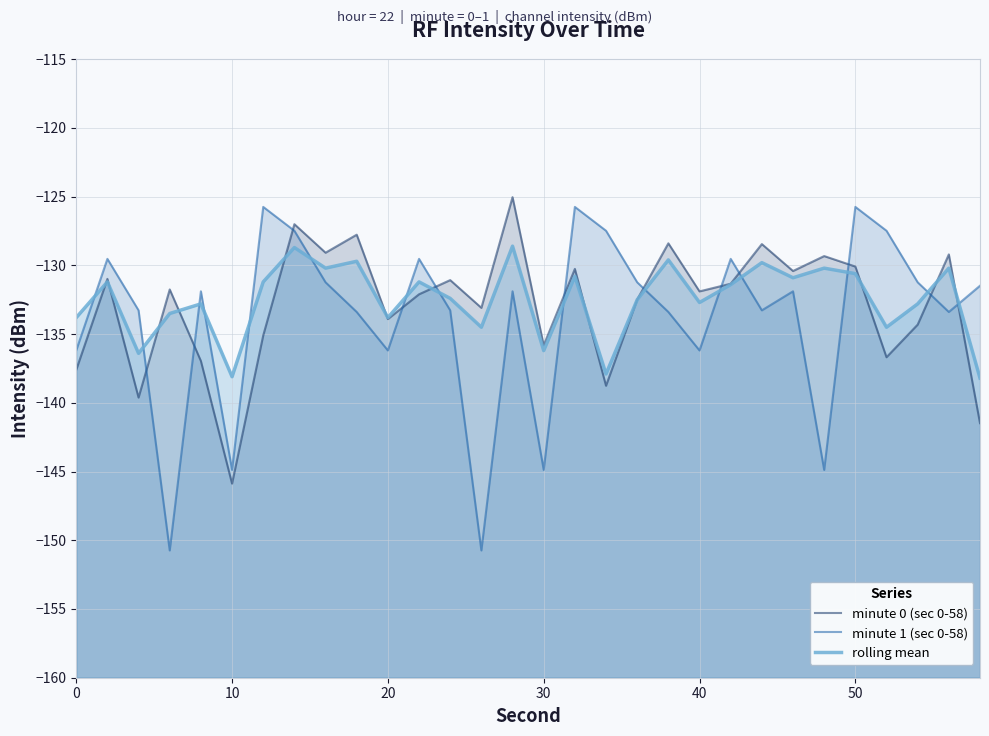

True or false: rolling mean and minute 0 (sec 0-58) intersect in this chart.

True